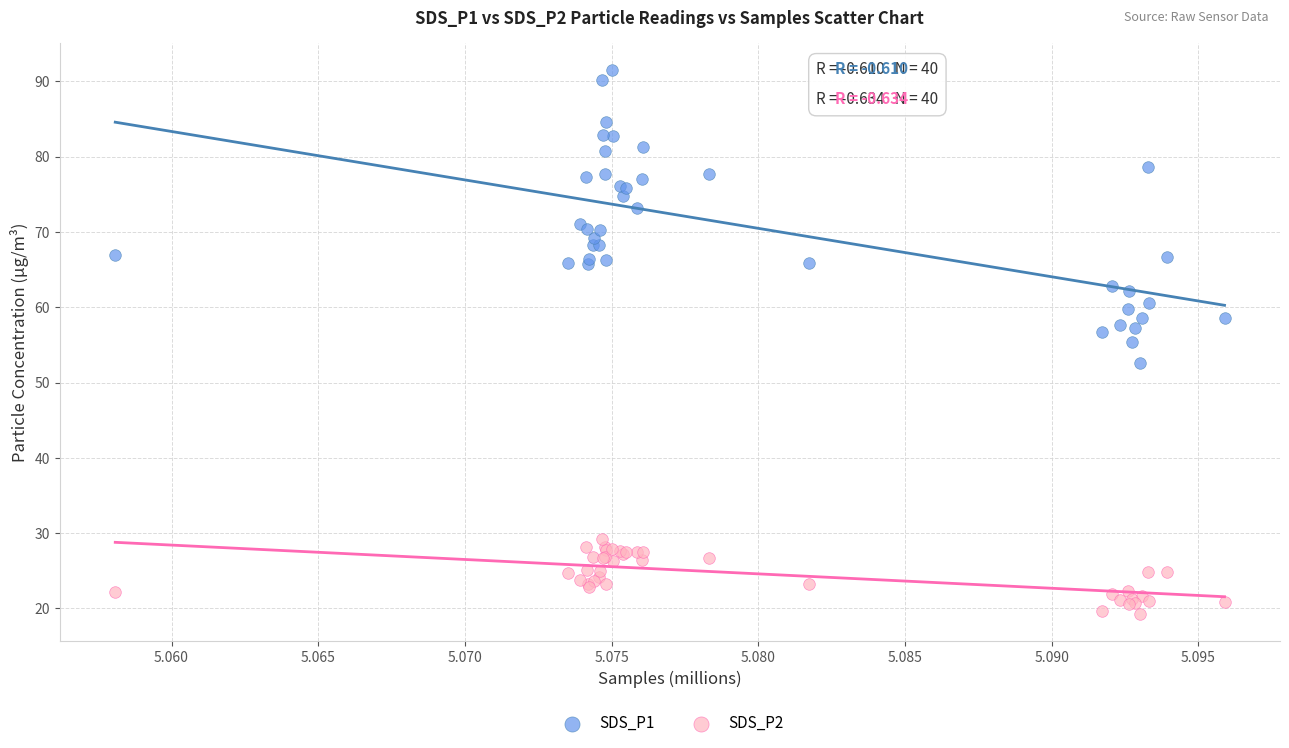

Which series contains the lowest Y value?

SDS_P2